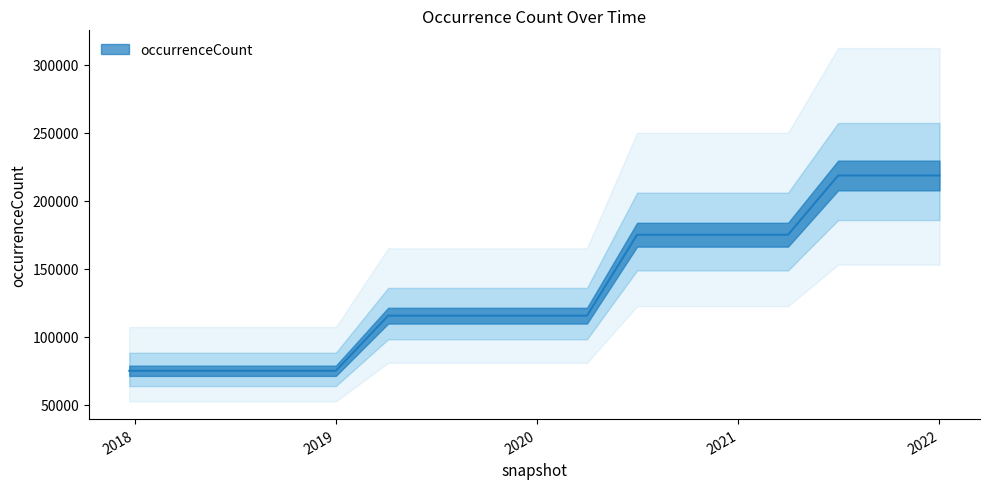

List the labels in order of value, smallest first.

2017-12-22, 2018-04-09, 2018-07-11, 2018-09-28, 2019-01-01, 2019-04-06, 2019-07-01, 2019-10-09, 2020-01-01, 2020-04-01, 2020-07-01, 2020-10-01, 2021-01-01, 2021-04-01, 2021-07-01, 2021-10-01, 2022-01-01